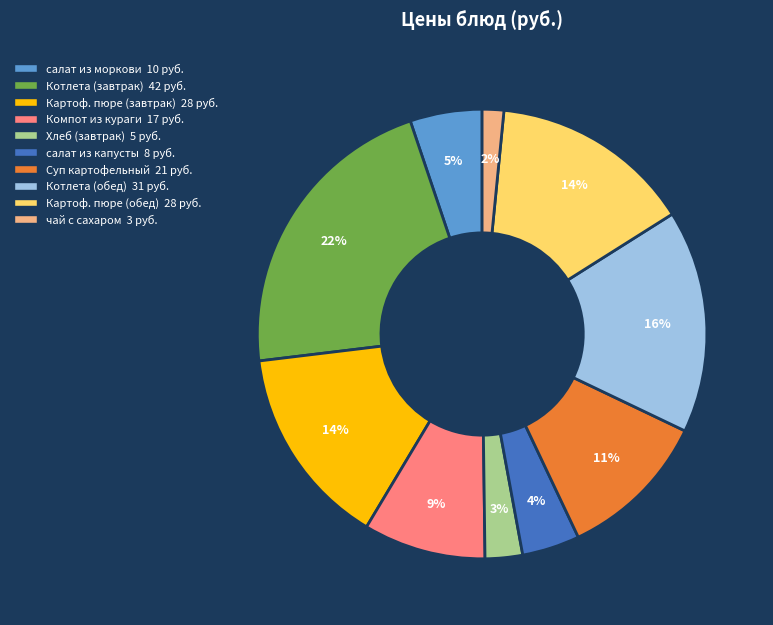

To the nearest percent, what is the difference between the largest and smallest slice percentages?

20%